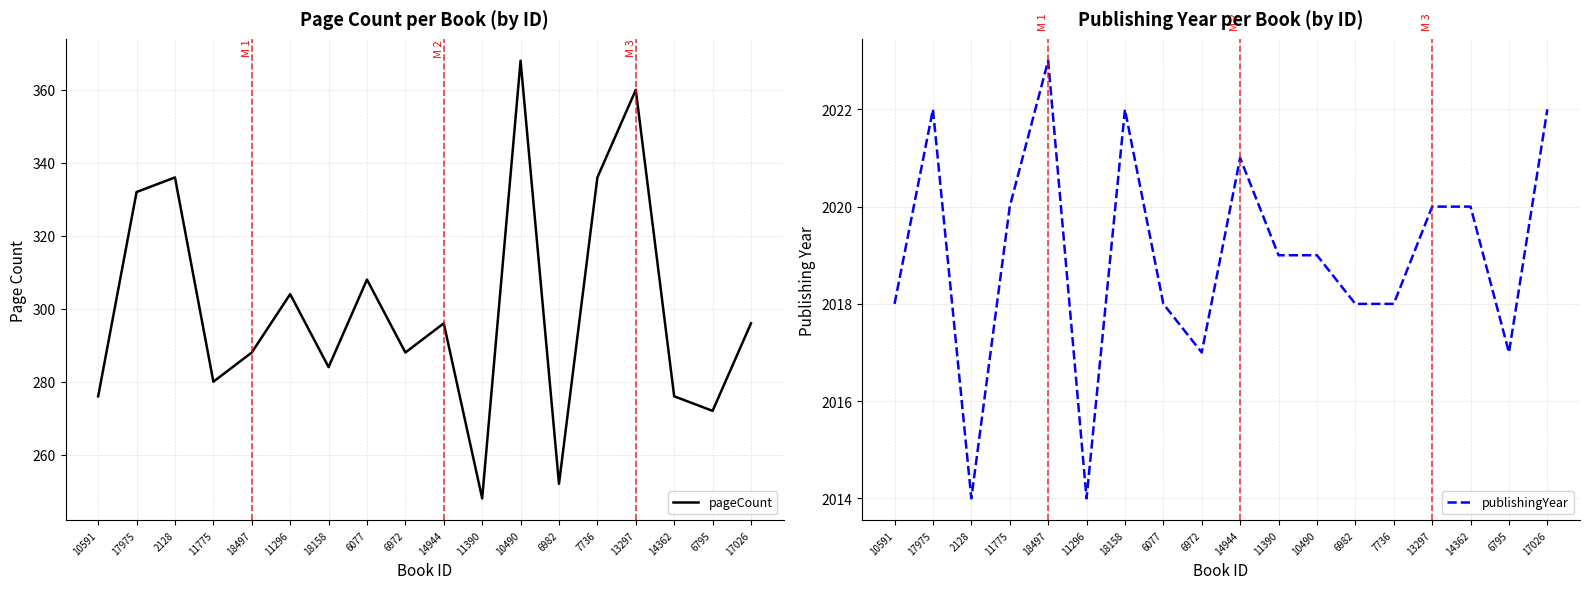

How many lines are shown in the chart?

2